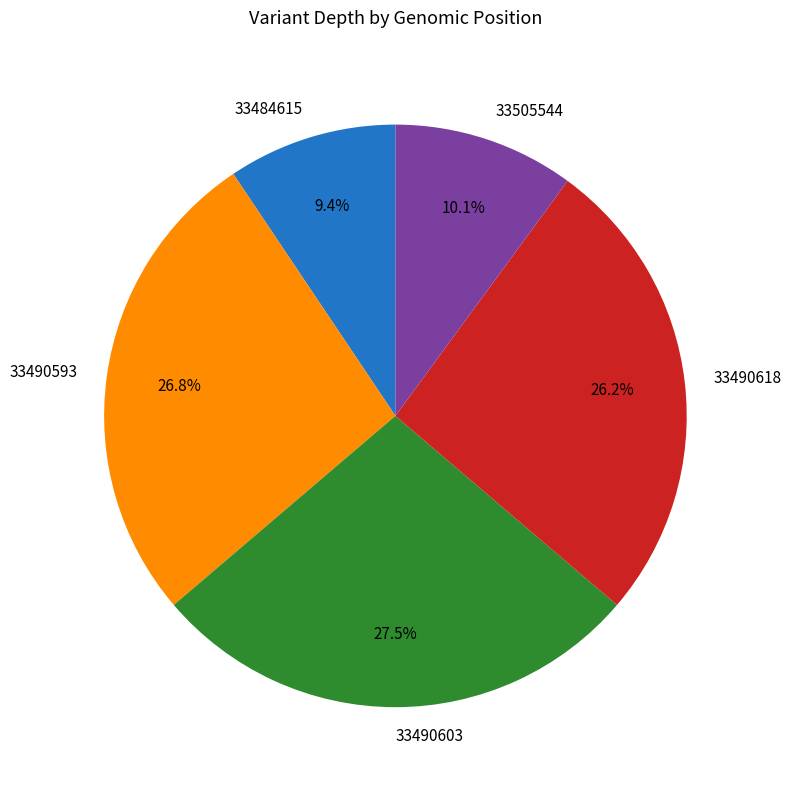

Count the number of slices in the pie.

5